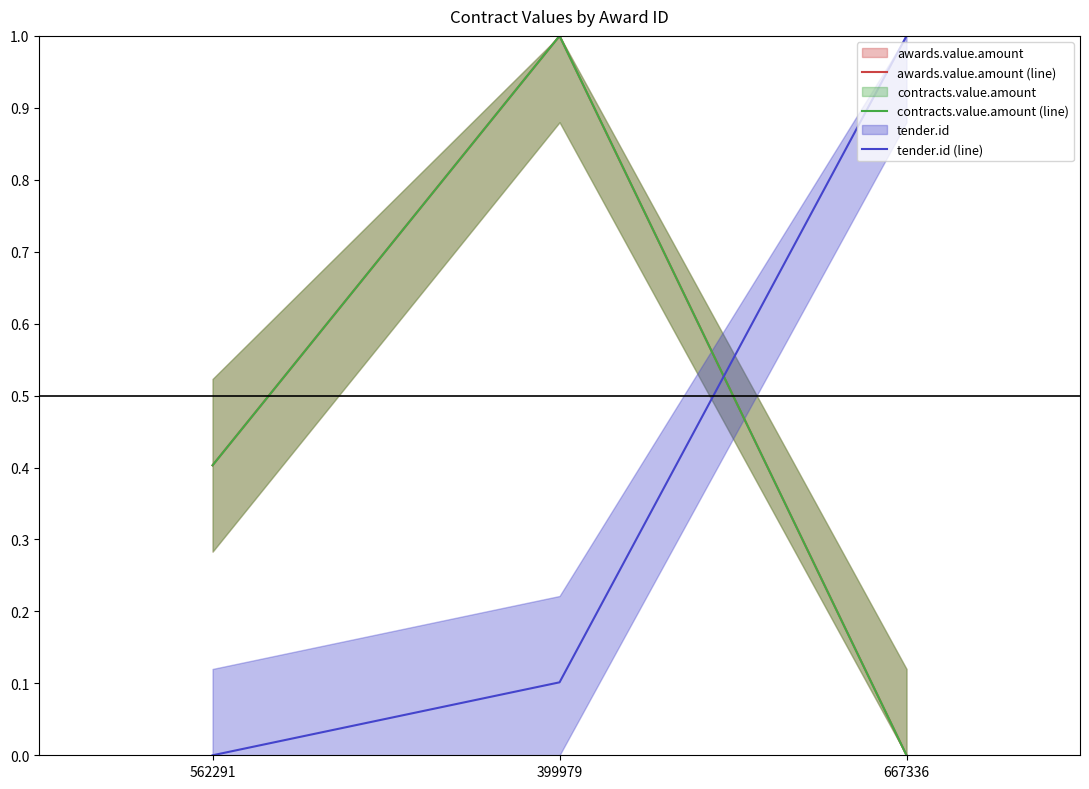

Reading left to right, what are all the values shown in this chart?

awards.value.amount (line): 0.4	1.0	0.0
contracts.value.amount (line): 0.4	1.0	0.0
tender.id (line): 0.0	0.1	1.0